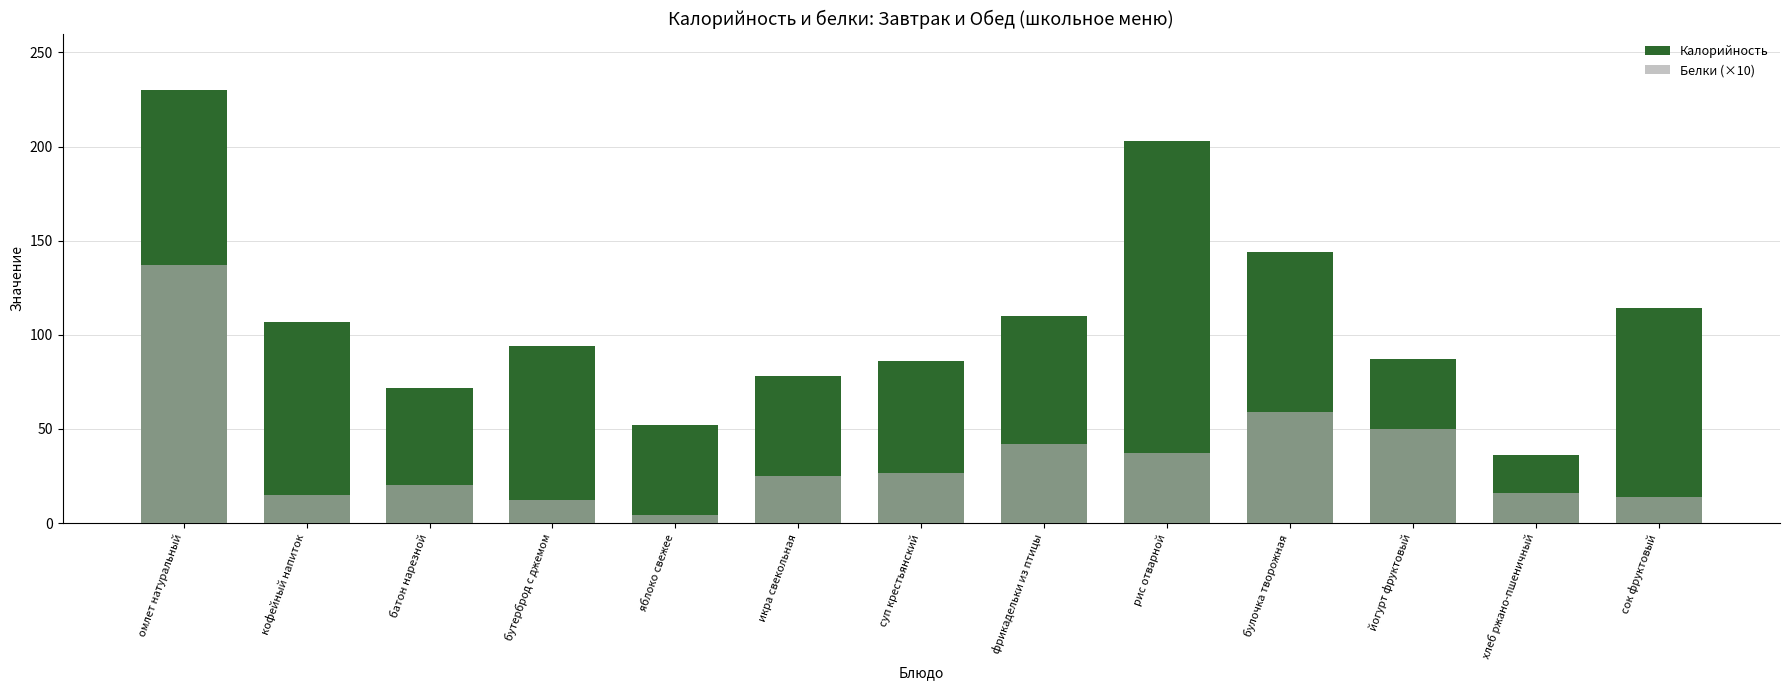

Which has a higher value, яблоко свежее or хлеб ржано-пшеничный?

яблоко свежее